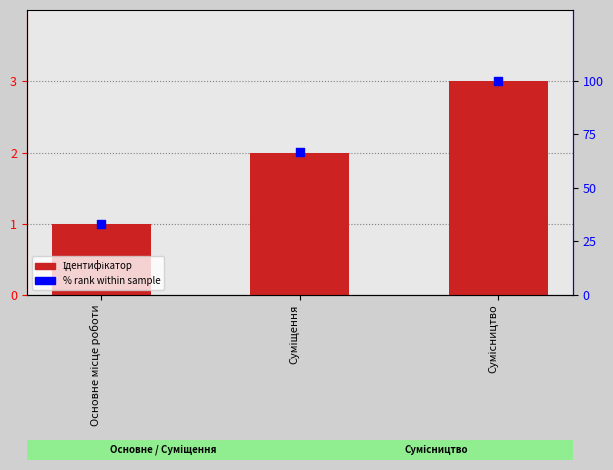

At how many categories does at least one series exceed 52?

2